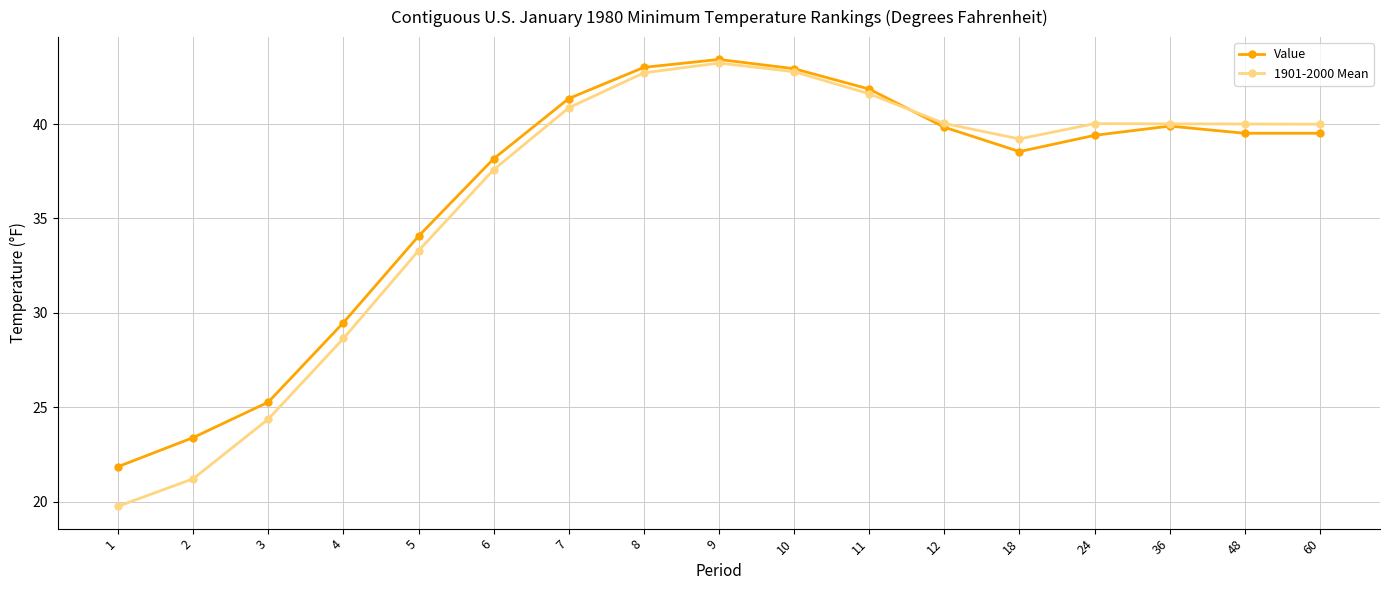

What is the value of the 1901-2000 Mean point at the 3rd from the left?

24.4